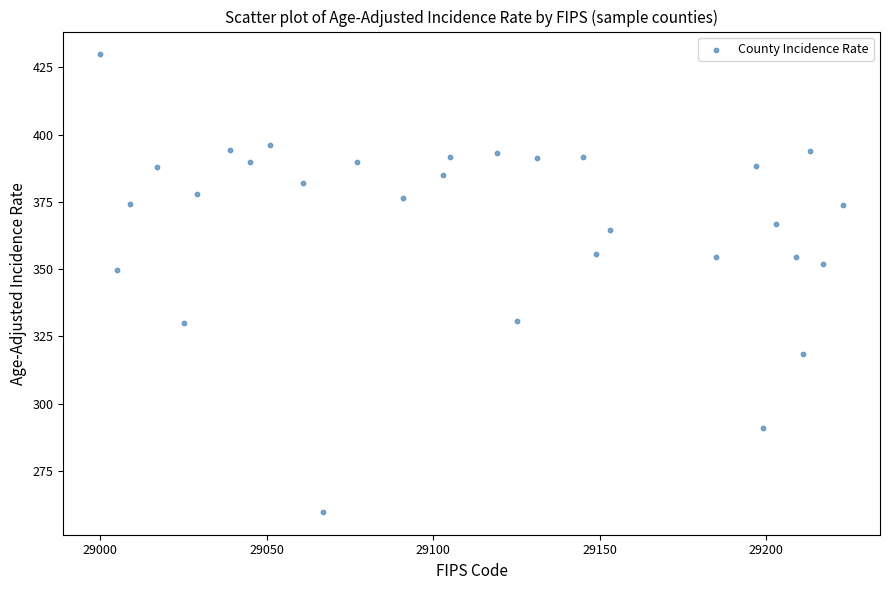

What is the range of Y values (max minus min)?

170.0